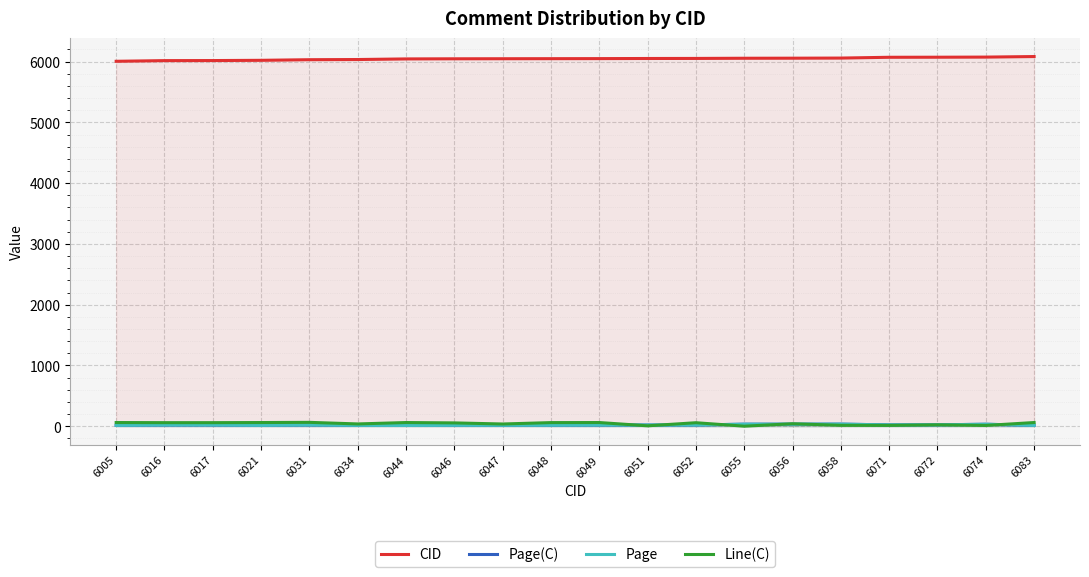

How many data points in CID are above 6049?

9